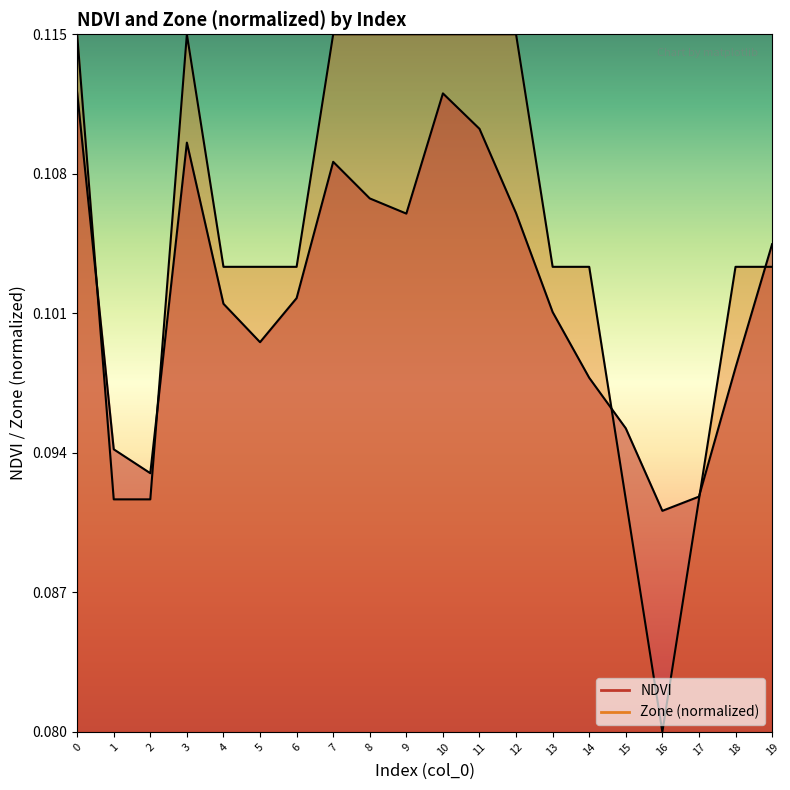

List the series in order of their peak value, lowest first.

NDVI line, Zone line